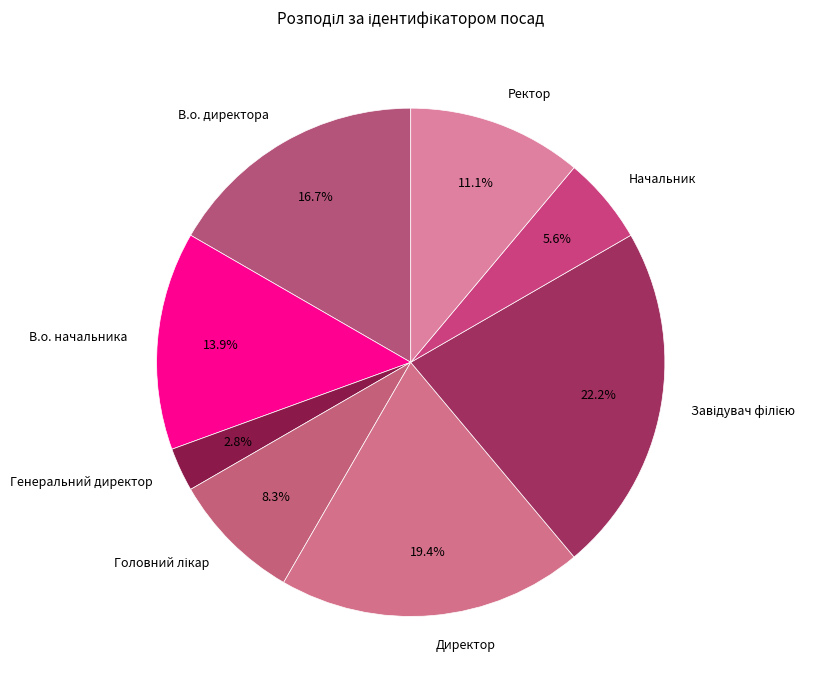

Does В.о. начальника account for over 50% of the chart?

No